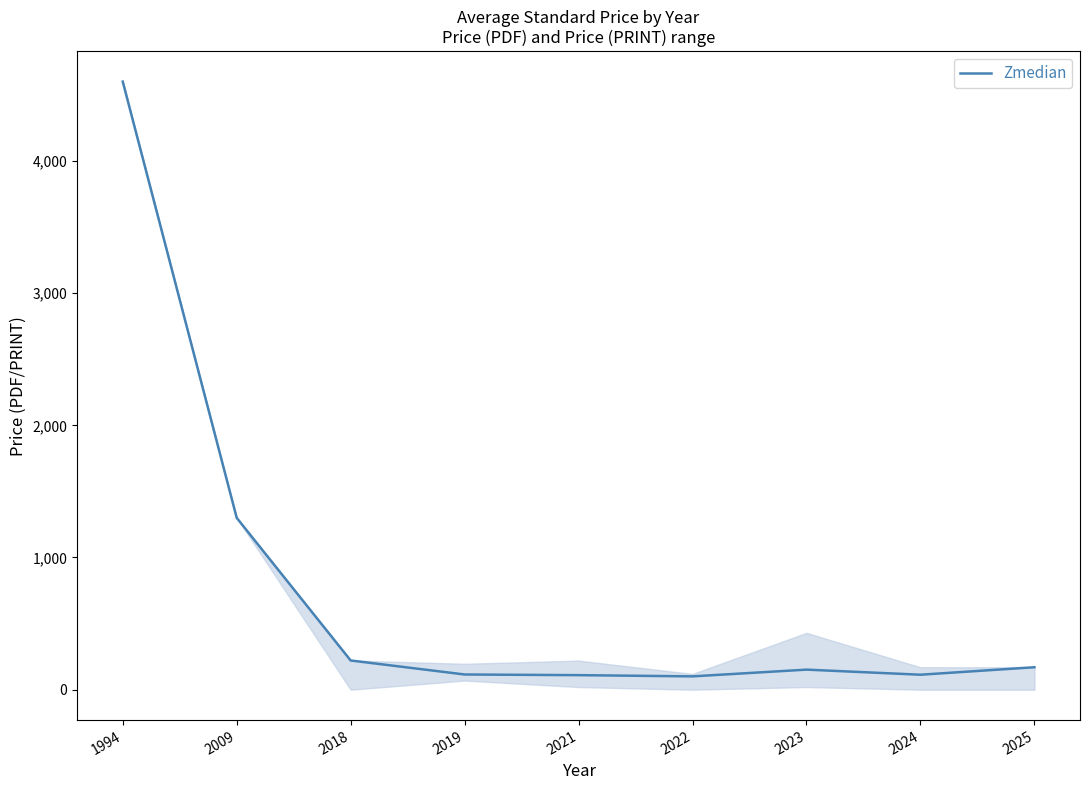

At which label is the value closest to 2350?

2009